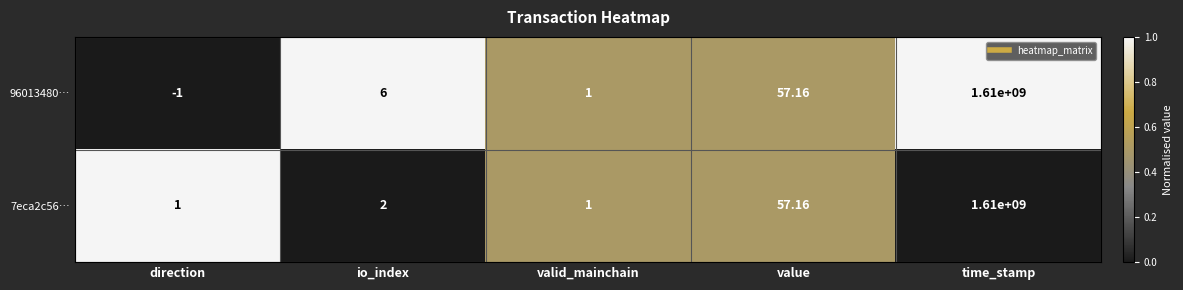

Which category has the lowest value across all series?

direction